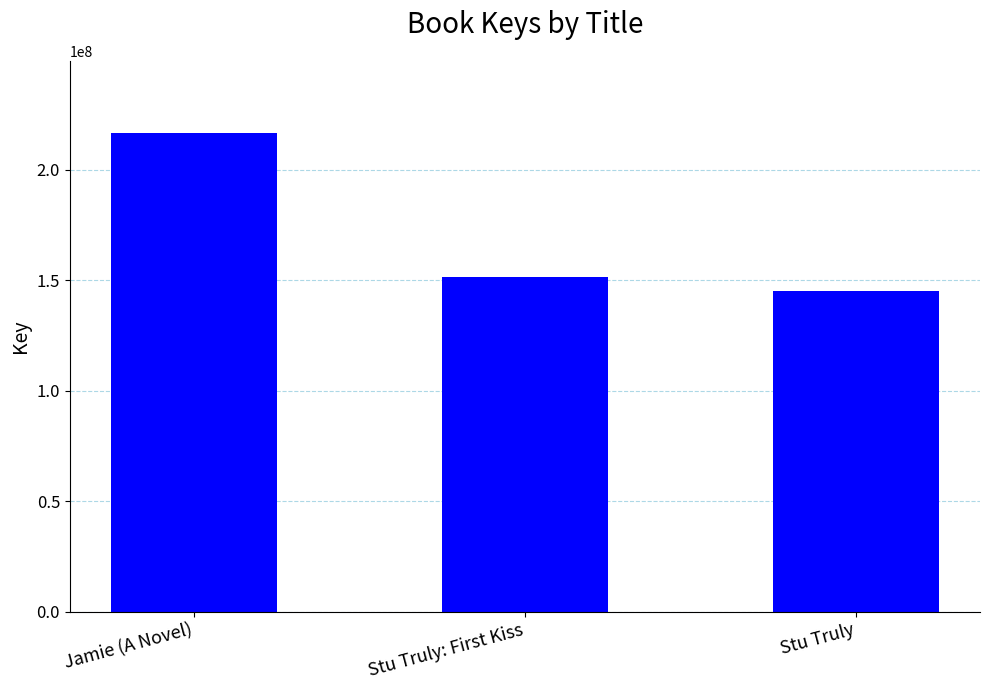

At which label does the data first exceed 151295499?

Jamie (A Novel)